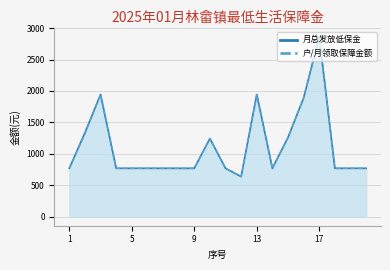

Rank the series by their maximum value, from lowest to highest.

月总发放低保金, 户/月领取保障金额